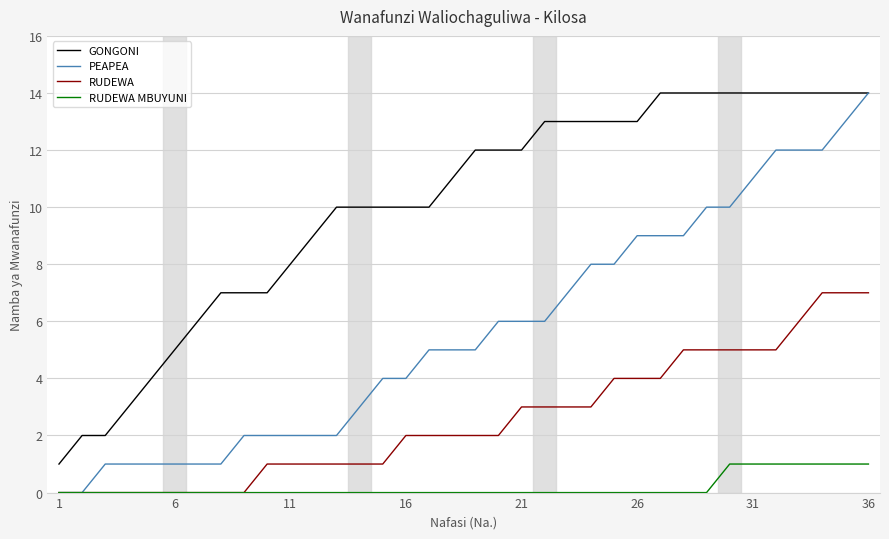

Which series has the largest range (max minus min)?

PEAPEA